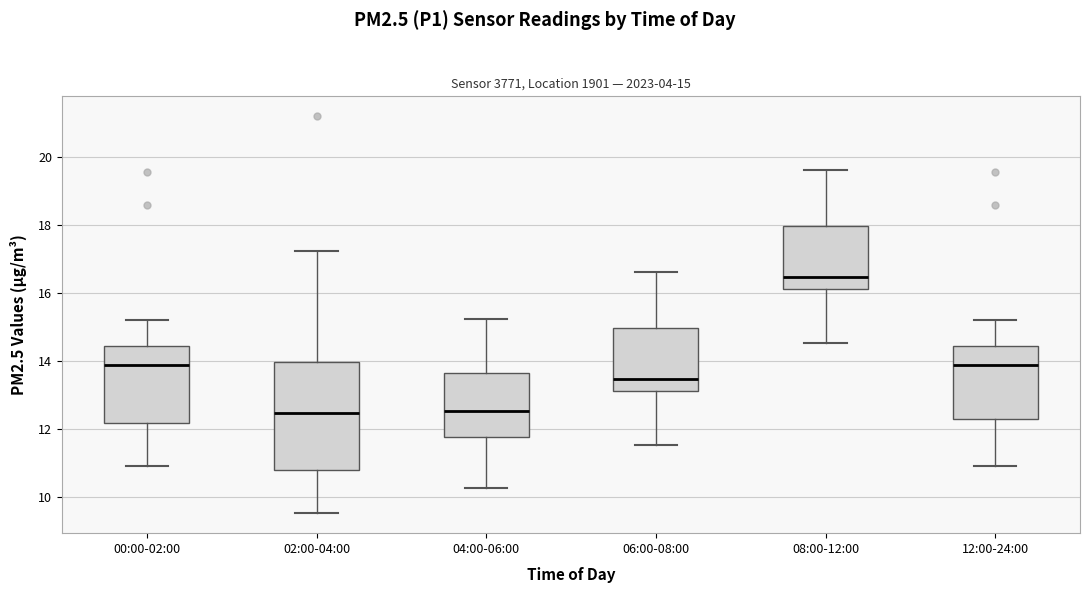

Which box has the highest median line?

08:00-12:00